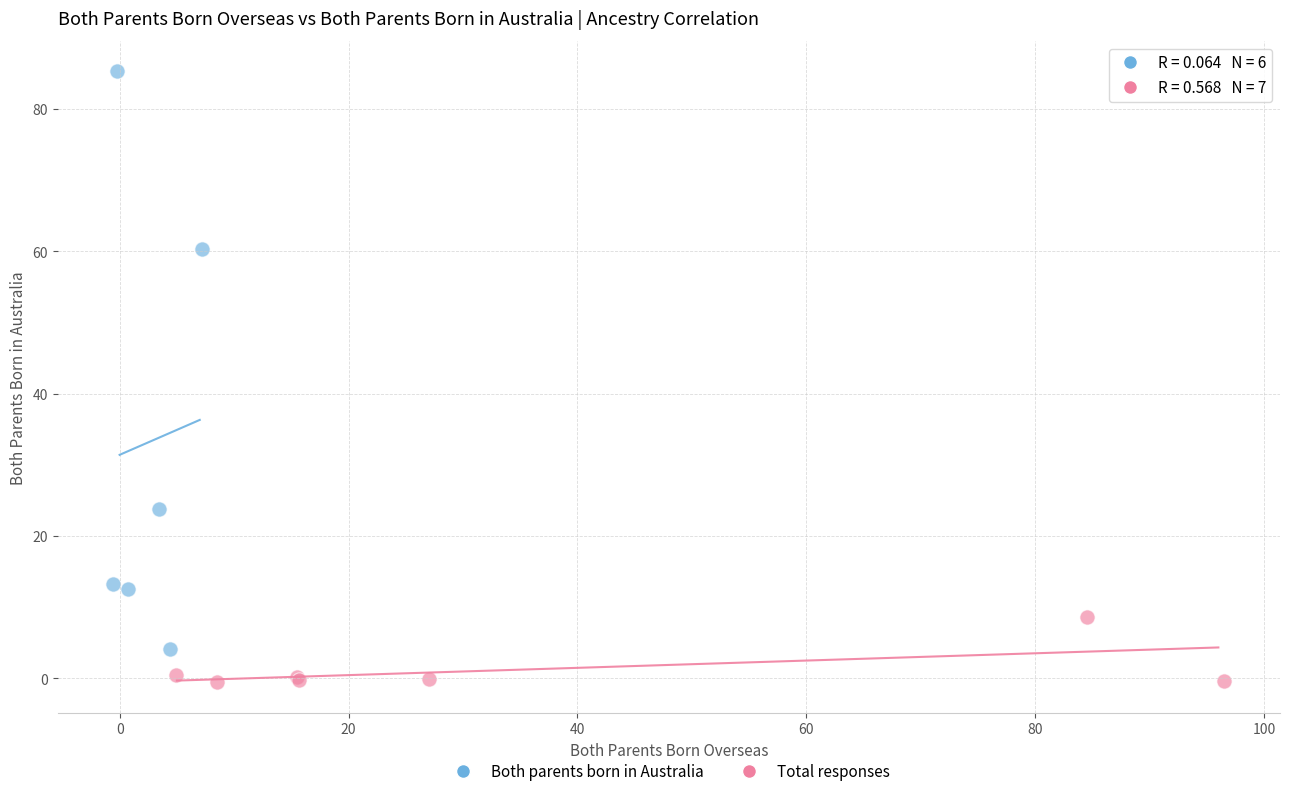

Which series contains the highest Y value?

Both parents born in Australia